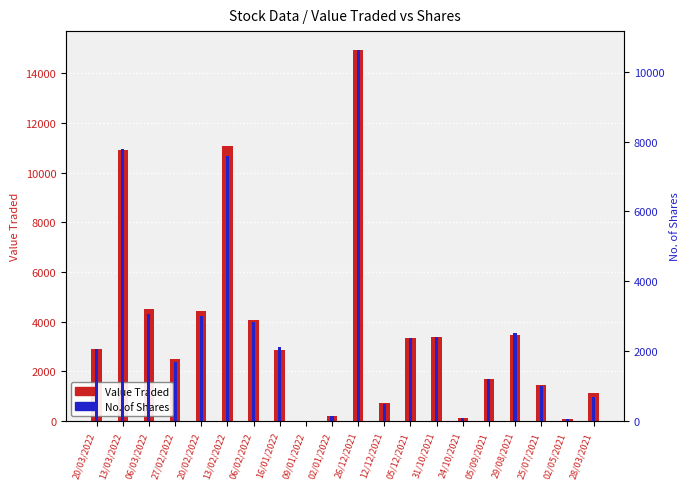

What is the value of the Value Traded bar at the 9th from the left?

7